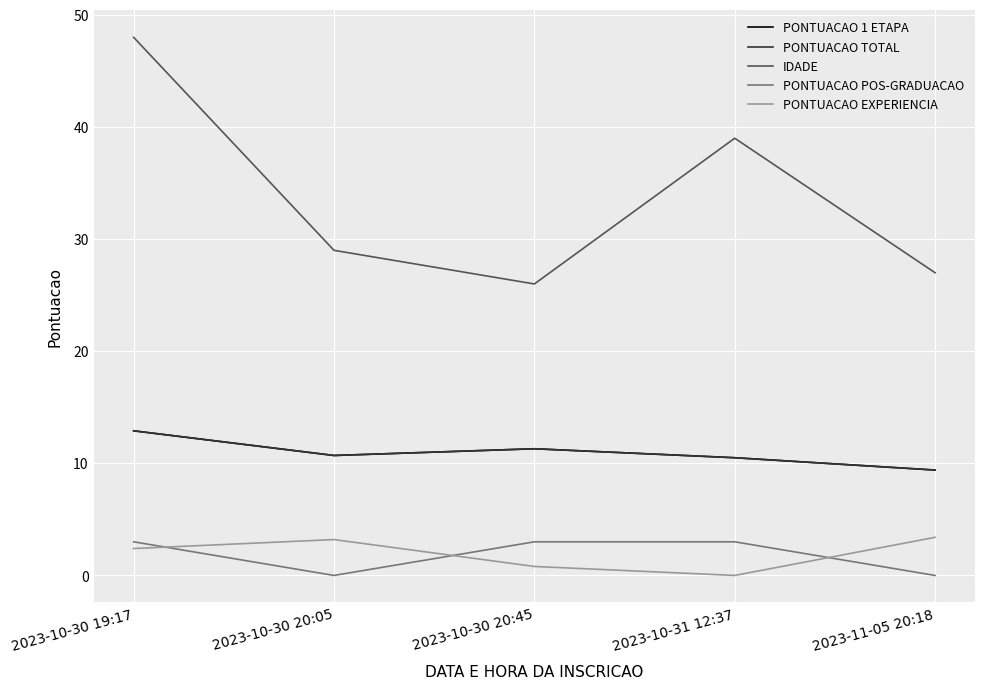

At which category is the sum across all series the highest?

2023-10-30 19:17